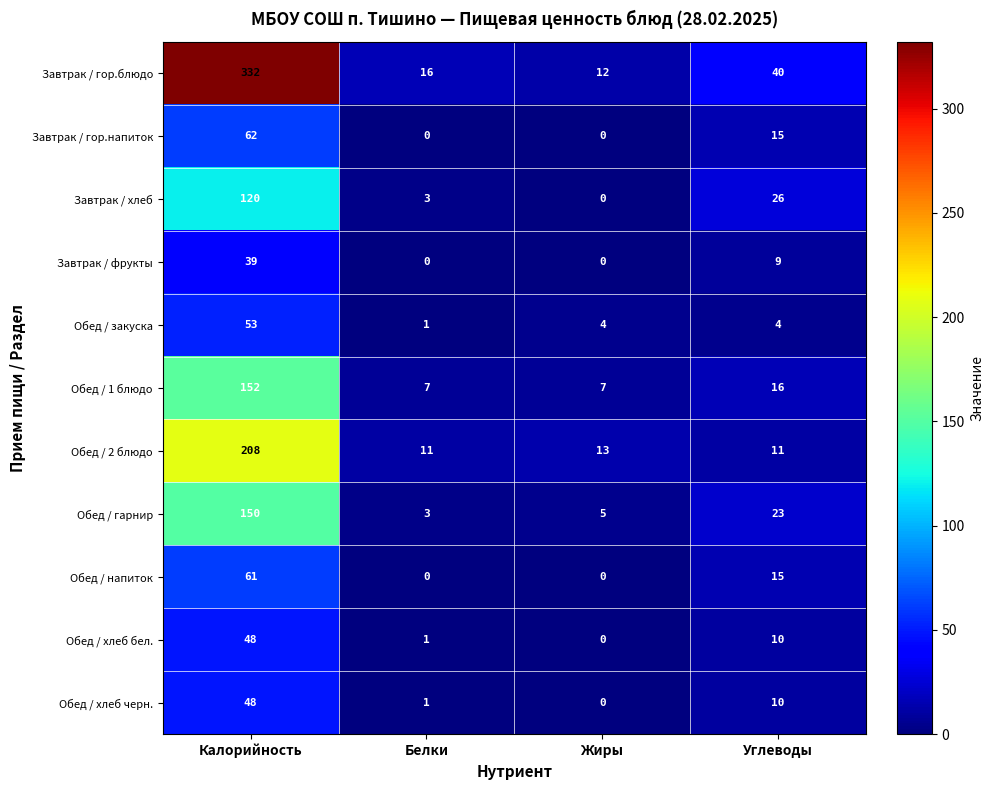

Which label corresponds to the largest value in the chart?

Калорийность